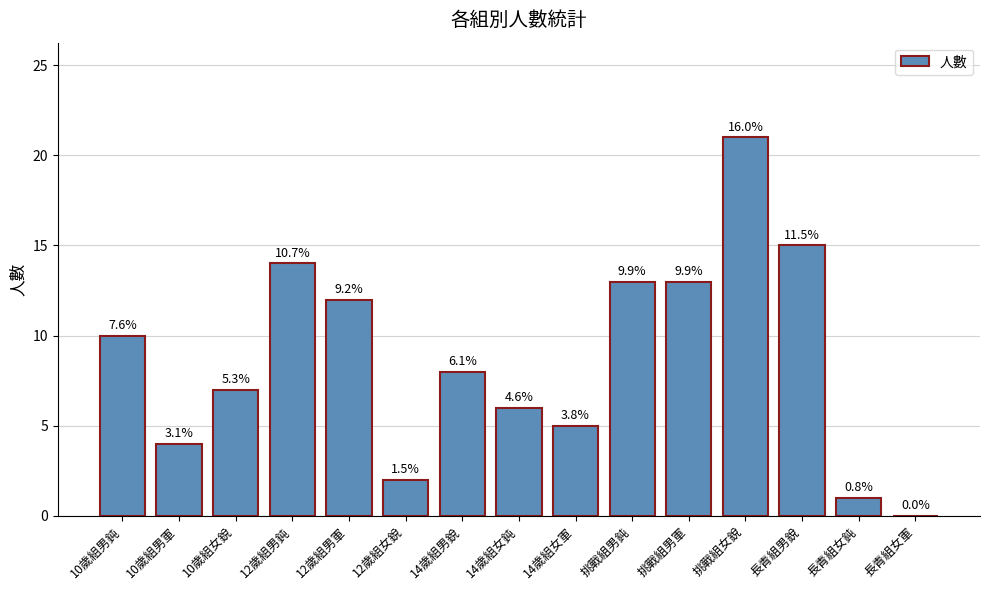

Reading right to left, transcribe all the data shown in this chart.

0	1	15	21	13	13	5	6	8	2	12	14	7	4	10